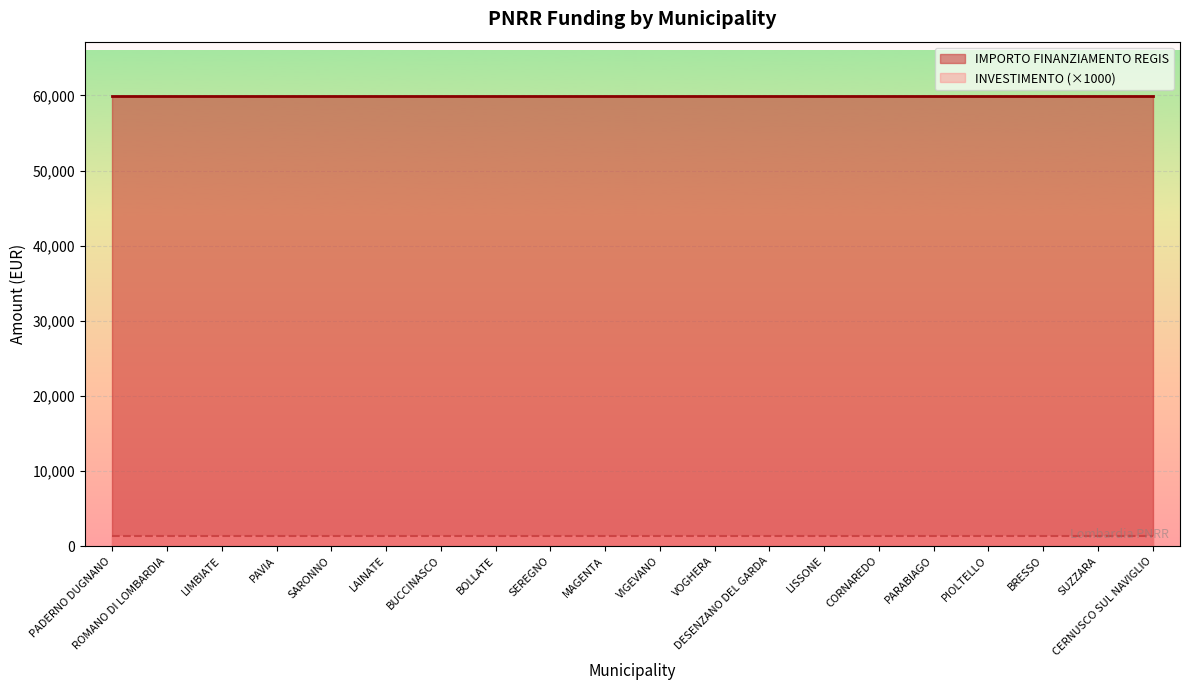

The value of INVESTIMENTO at LISSONE is 1.4. True or false?

True